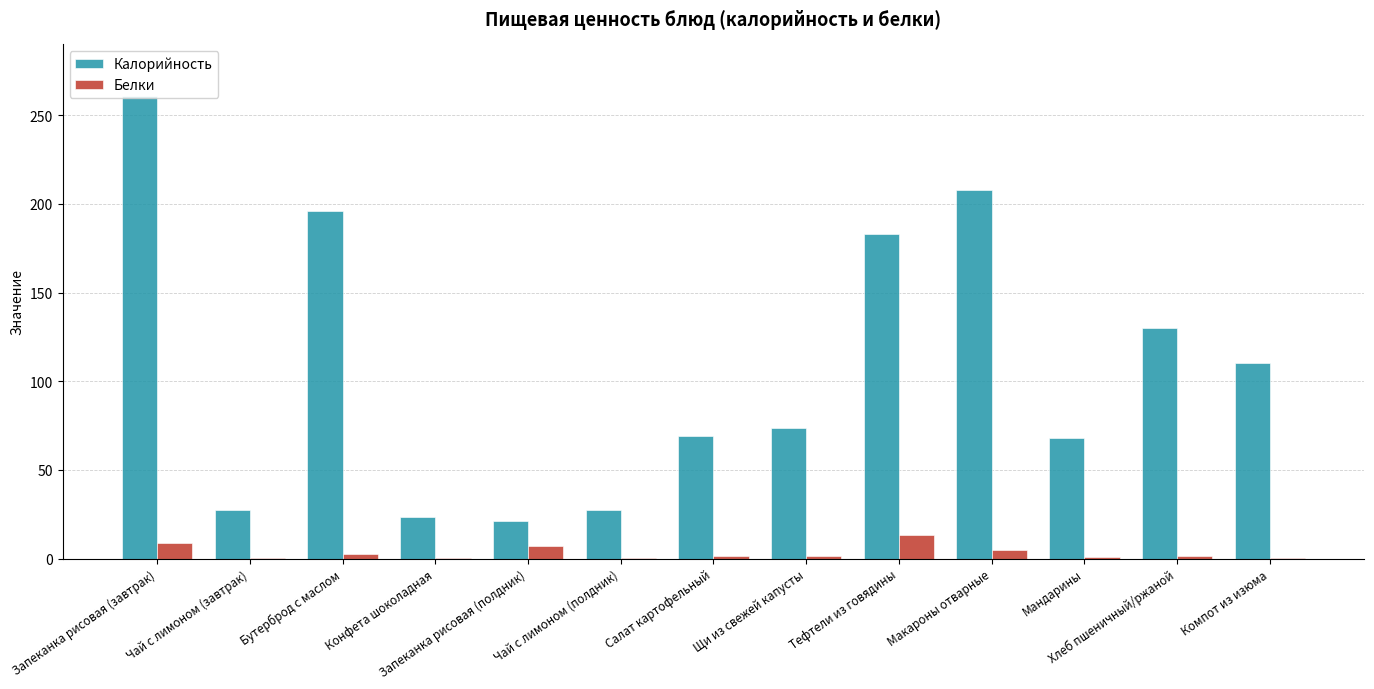

At which category is the sum across all series the highest?

Запеканка рисовая (завтрак)